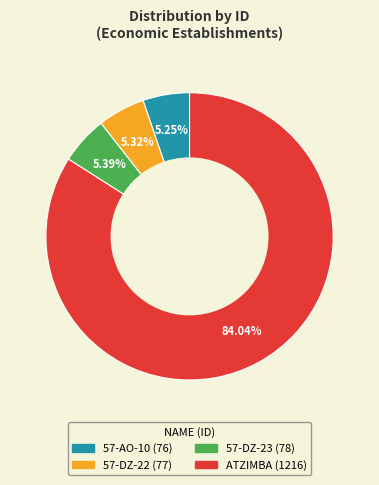

True or false: 57-DZ-22 accounts for 13% of the total.

False